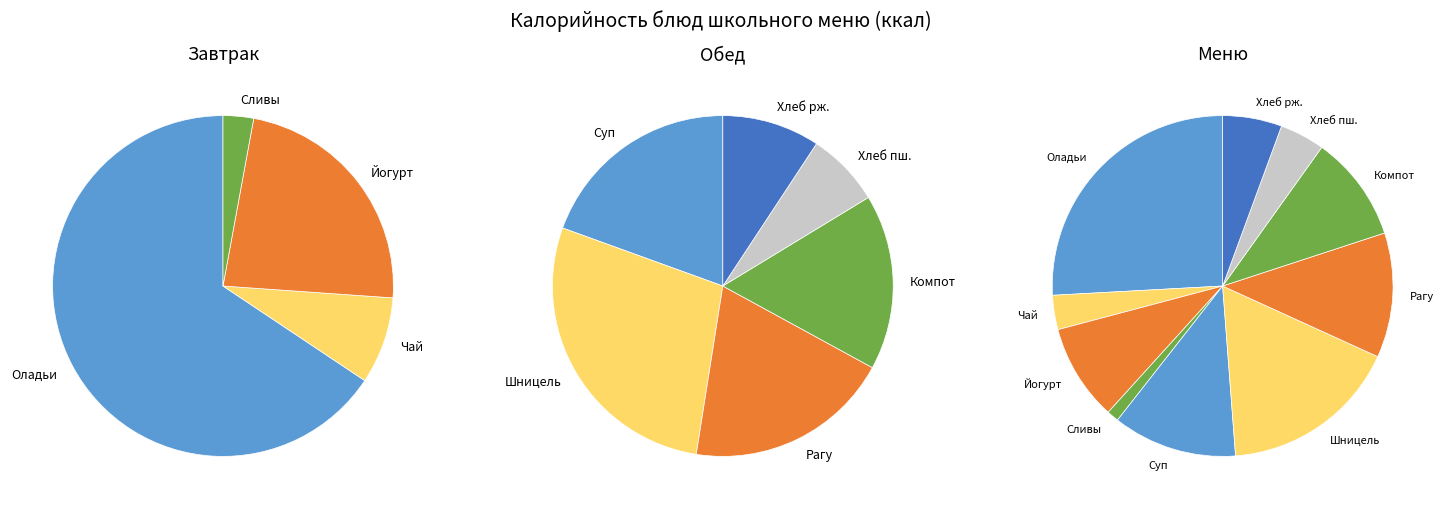

Rank the categories by value from lowest to highest.

Сливы, Чай с низким содержанием сахара, Хлеб пшеничный, Хлеб ржаной, Йогурт фруктовый, Компот из смеси сухофруктогв, Суп с макаронными изделиями и курой, Рагу овощное, Шницель мясной, Оладьи с молоком сгущеным